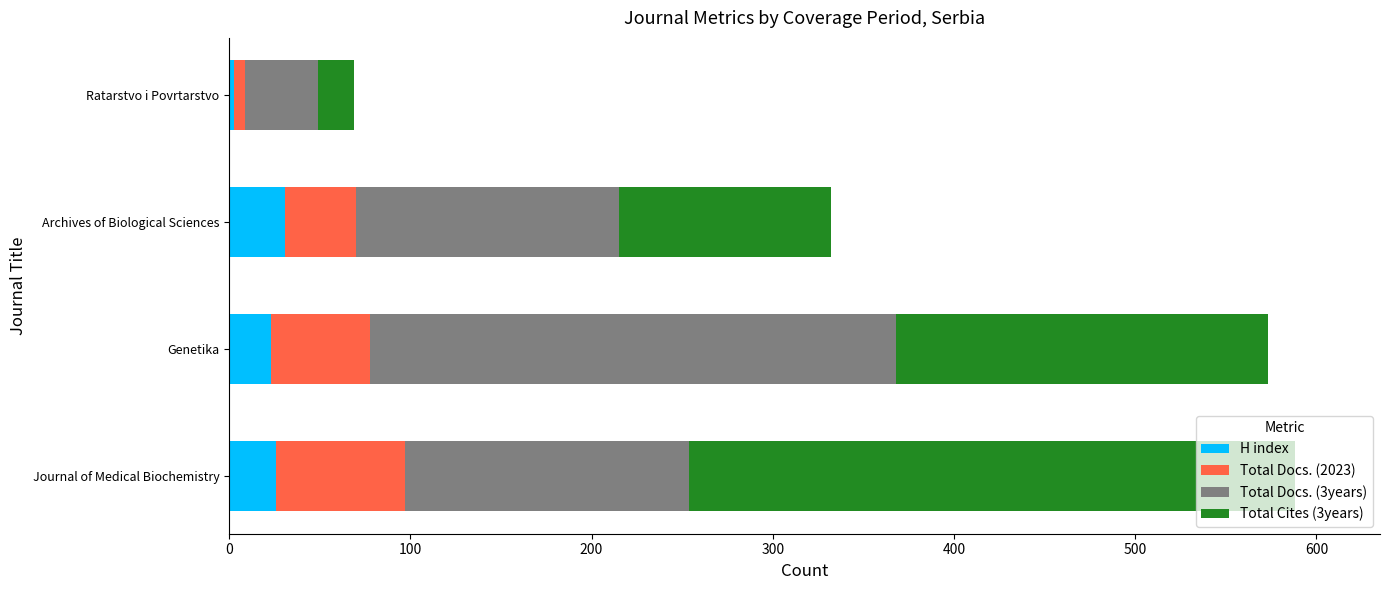

The value of H index at Genetika is 23. True or false?

True